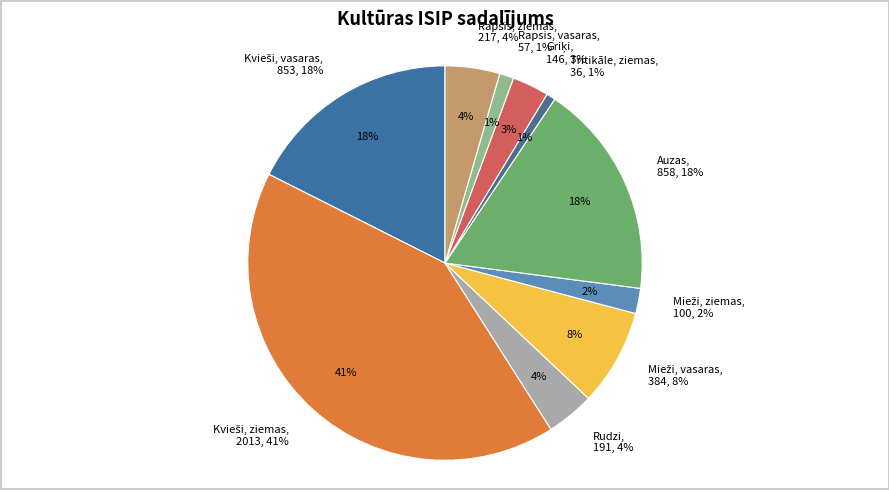

Is Mieži, vasaras the majority of the pie?

No